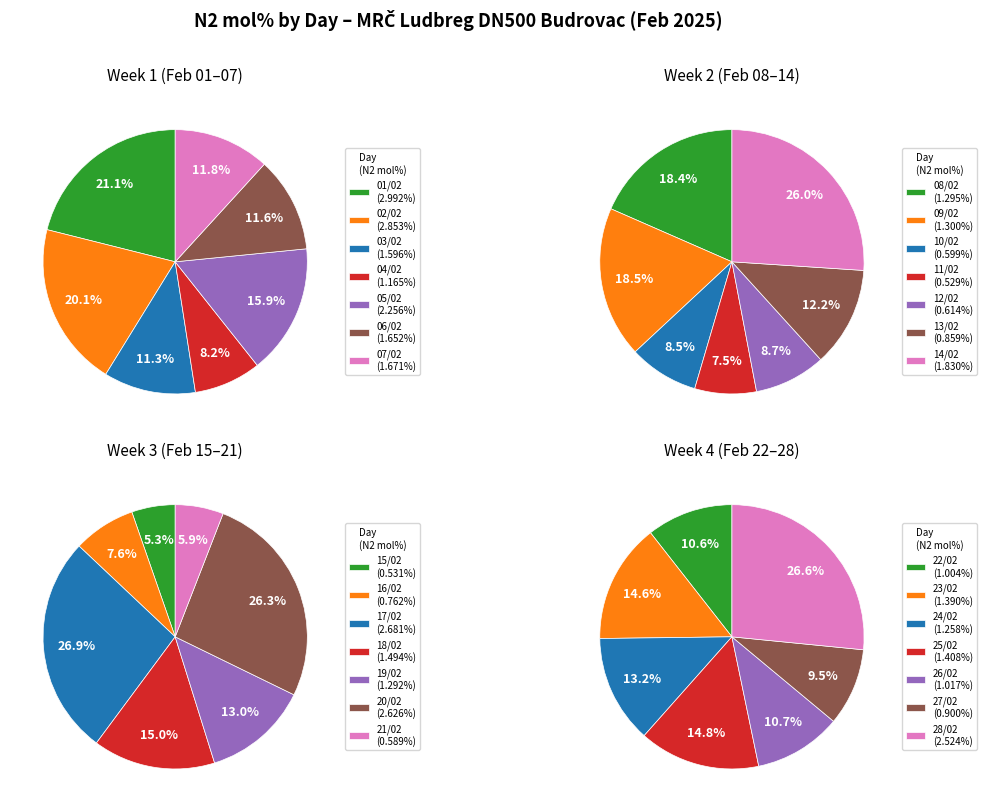

How many slices are in this pie chart?

28